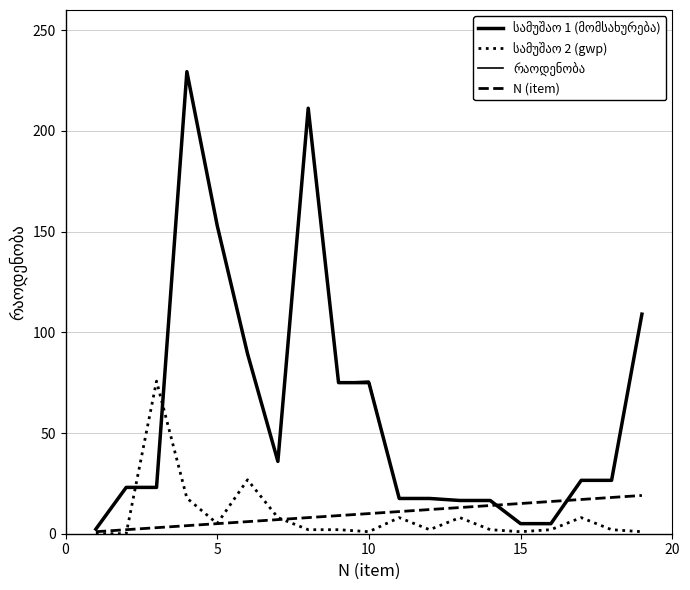

How many lines are shown in the chart?

4